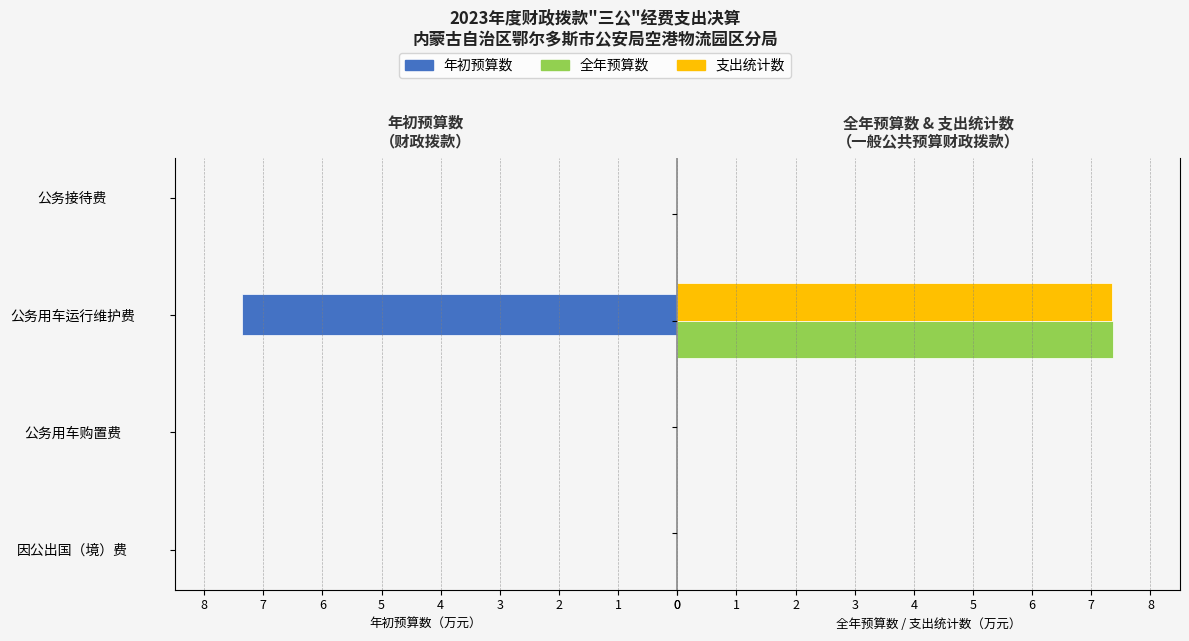

What is the highest value of the 全年预算数 series?

7.4